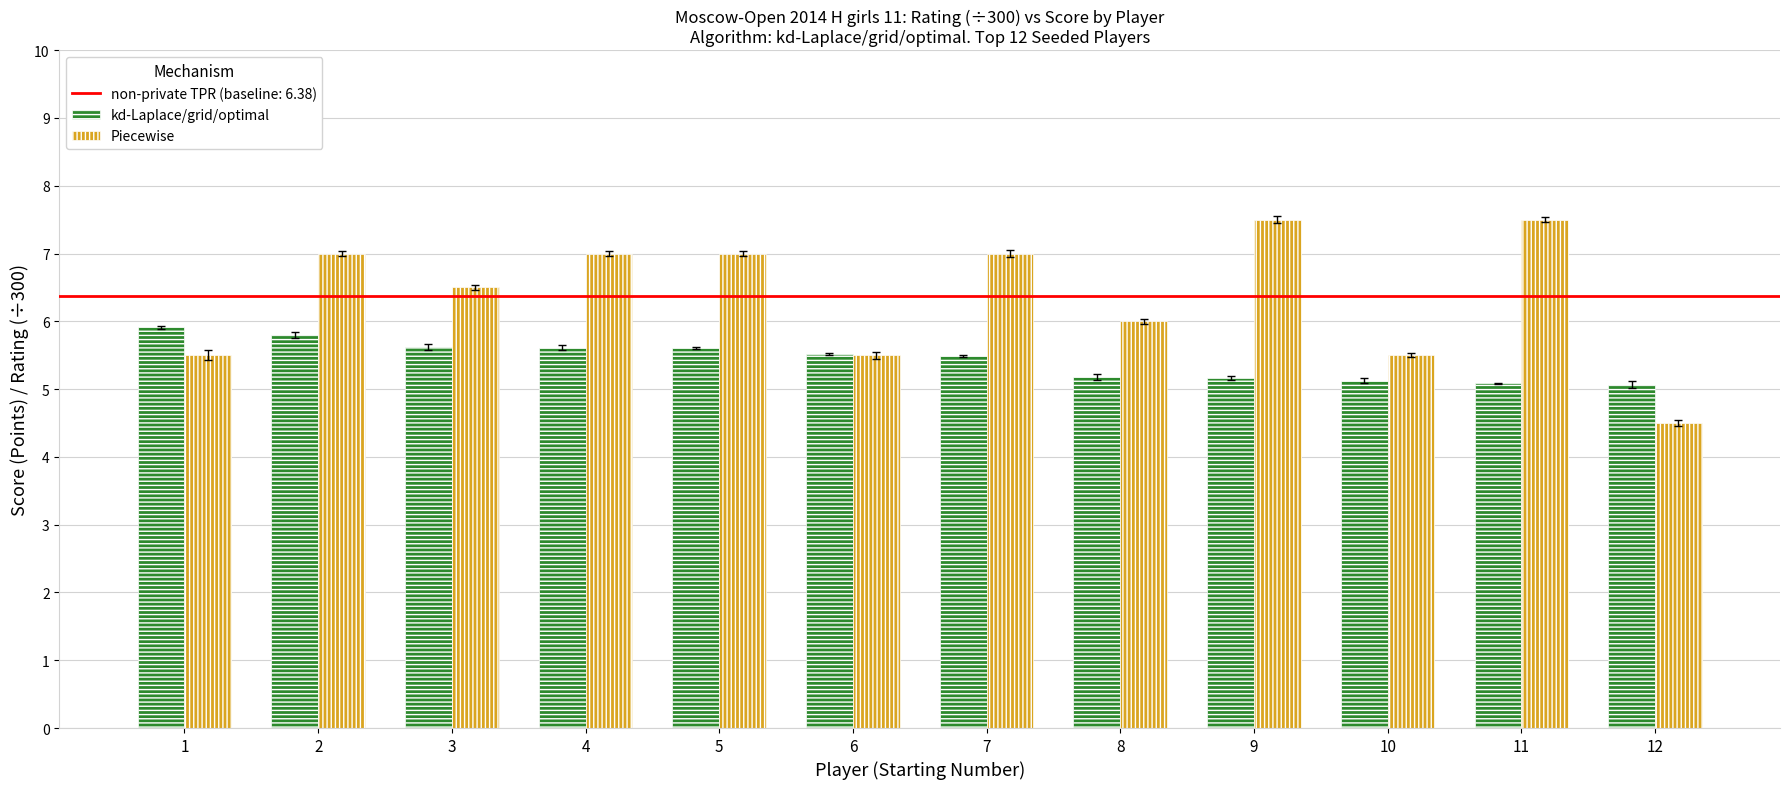

What is the average value of the kd-Laplace/grid/optimal series?

5.4